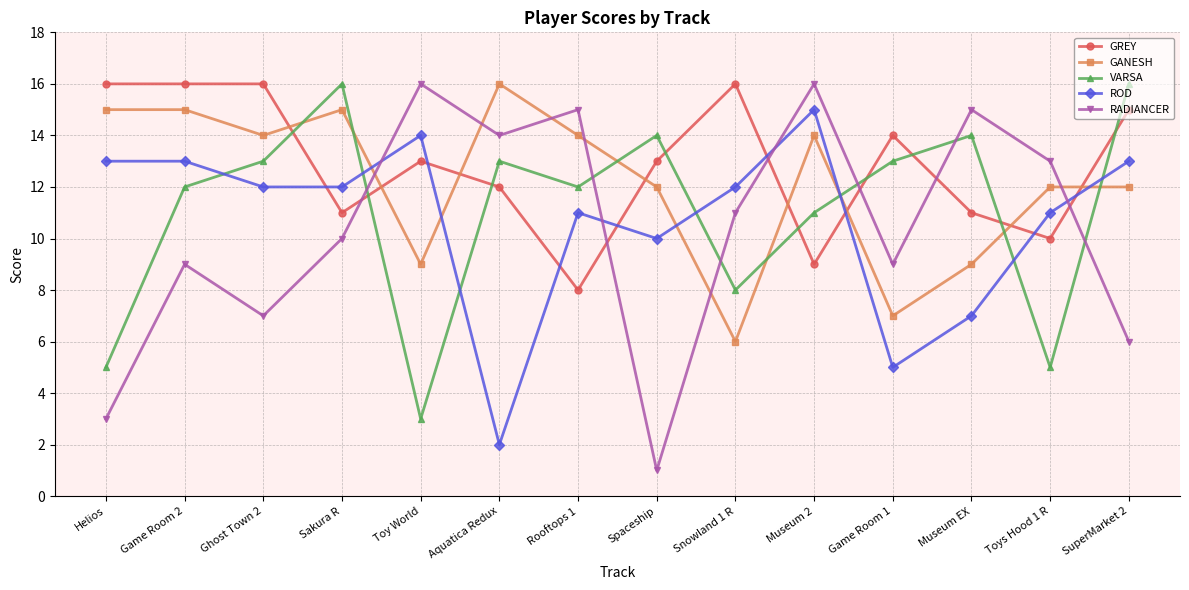

How many lines are shown in the chart?

5